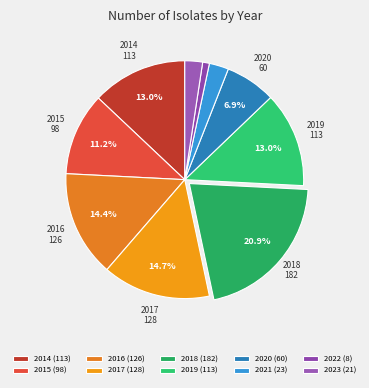

What is the largest slice in the pie chart?

2018